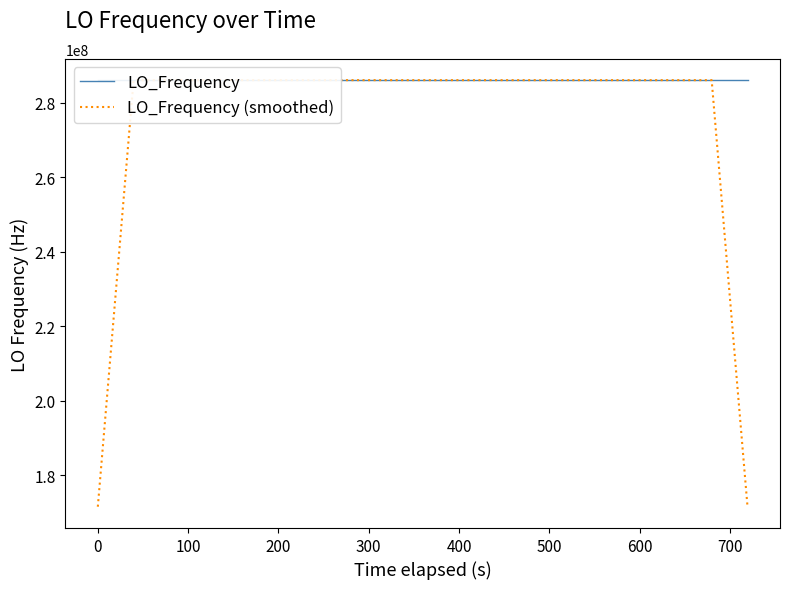

What is the minimum value for LO_Frequency?

286046997.7